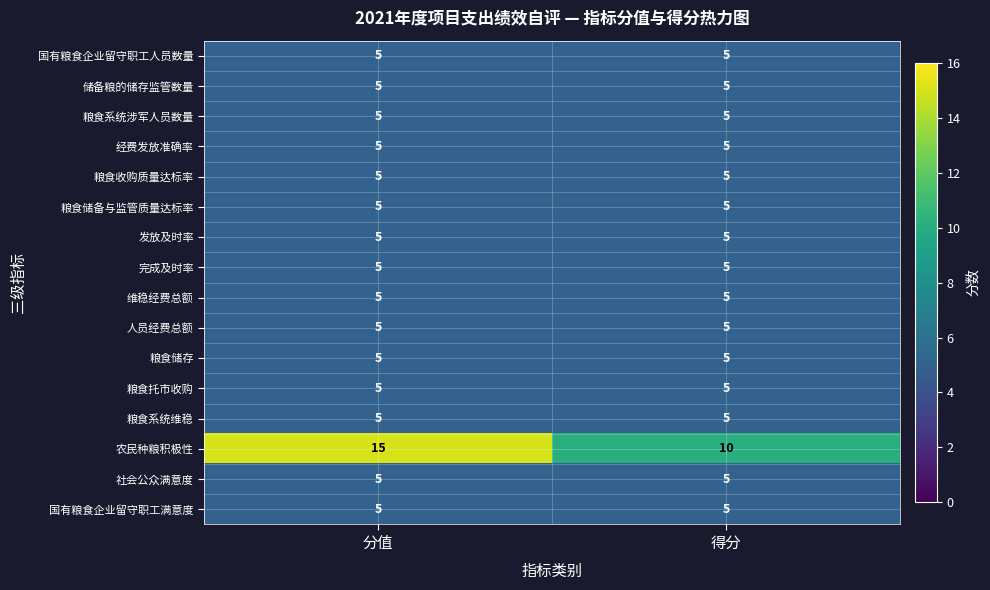

What is the maximum value shown in the chart?

15